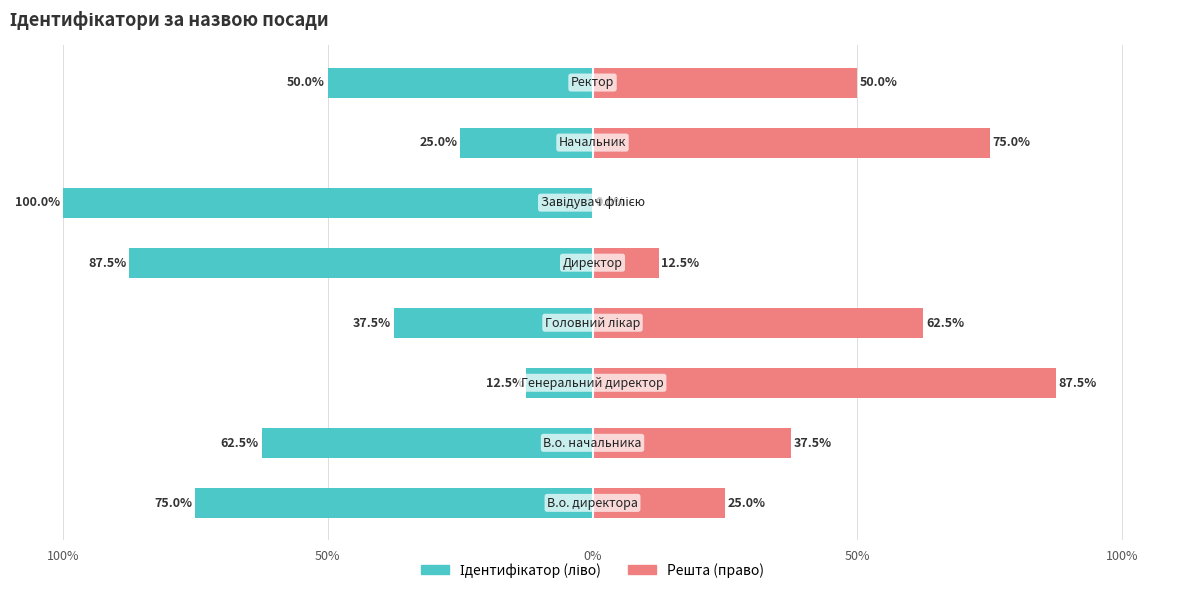

What is the difference between the maximum and minimum values in the Ідентифікатор (ліво) series?

87.5